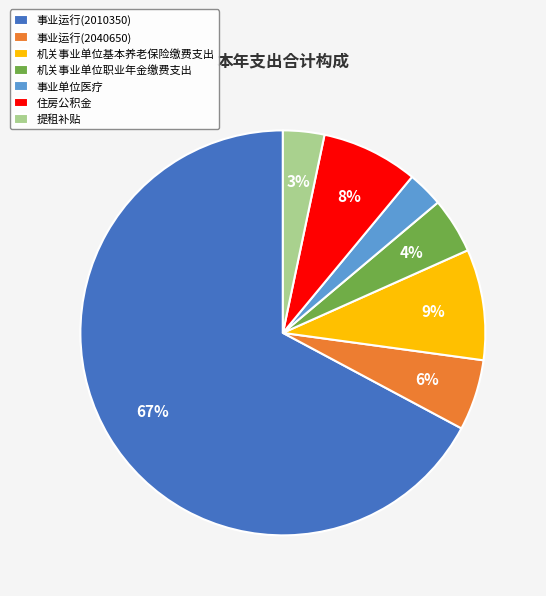

Between 事业运行(2040650) and 住房公积金, which is larger?

住房公积金